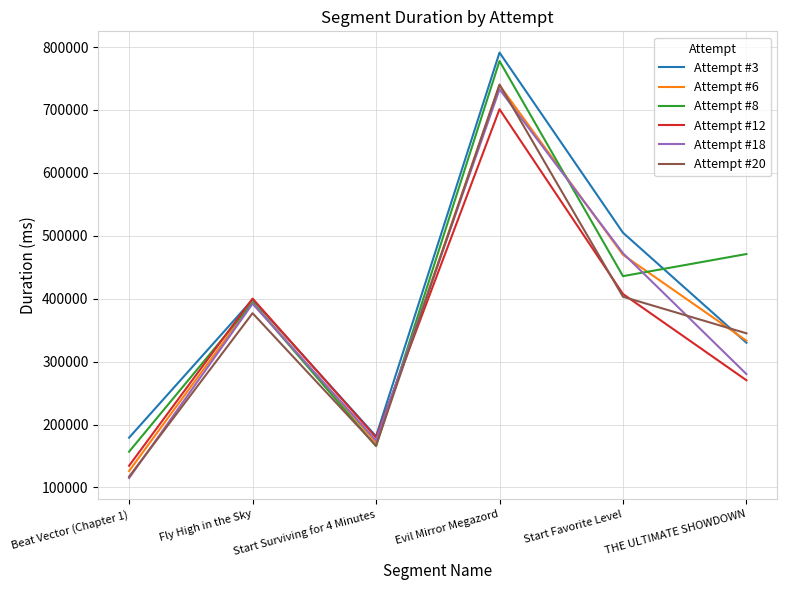

At which category is the sum across all series the highest?

Evil Mirror Megazord